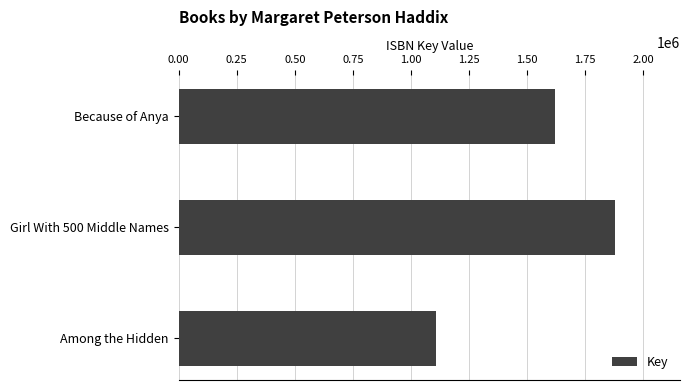

Rank the categories by value from highest to lowest.

Girl With 500 Middle Names, Because of Anya, Among the Hidden